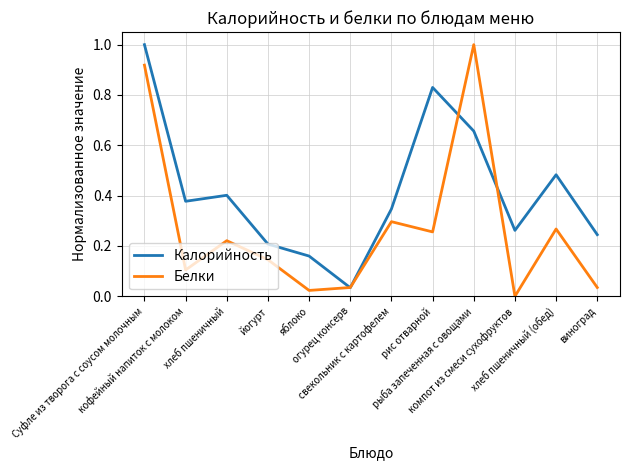

What is the highest value of the Белки series?

1.0